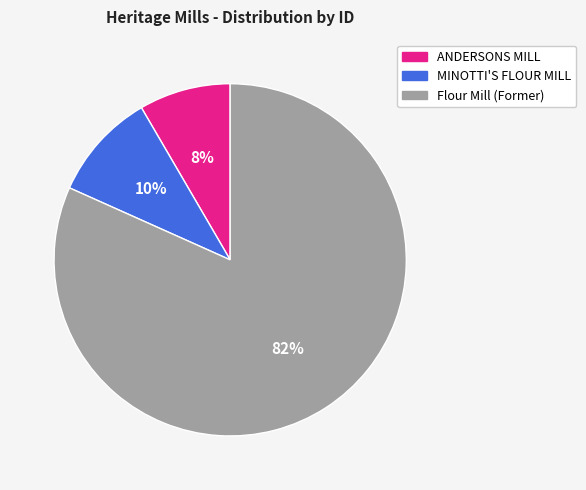

Is it true that ANDERSONS MILL is 22% of the pie?

False